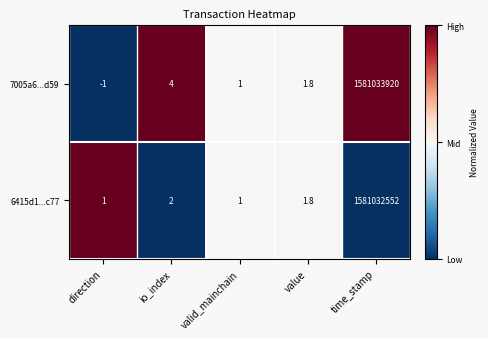

The 7005a6...d59 series shows 1.0 at valid_mainchain. True or false?

True